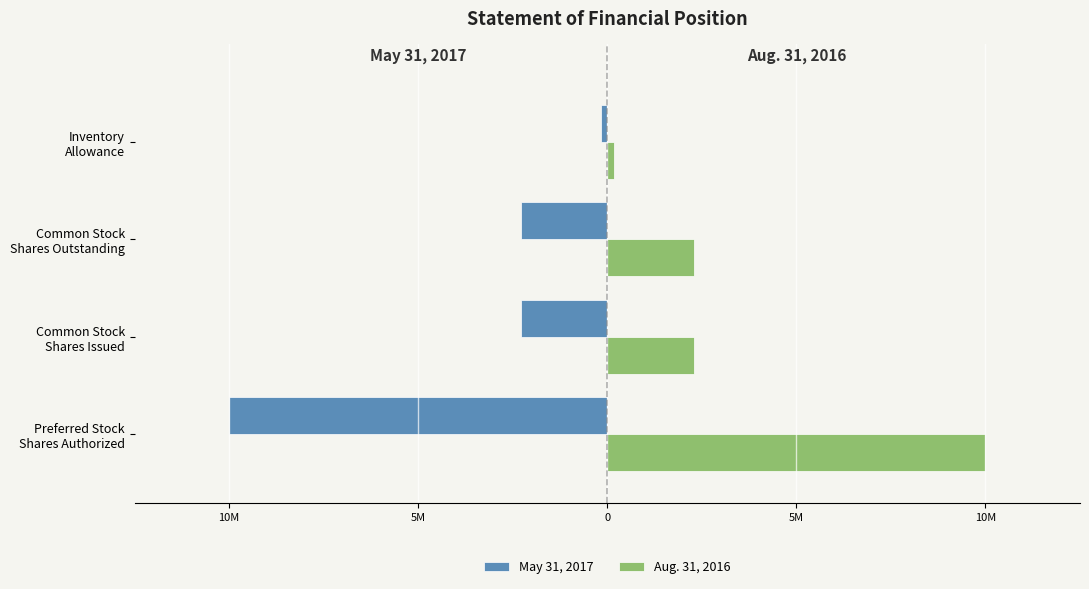

What are all the series names shown in the legend?

May 31, 2017, Aug. 31, 2016